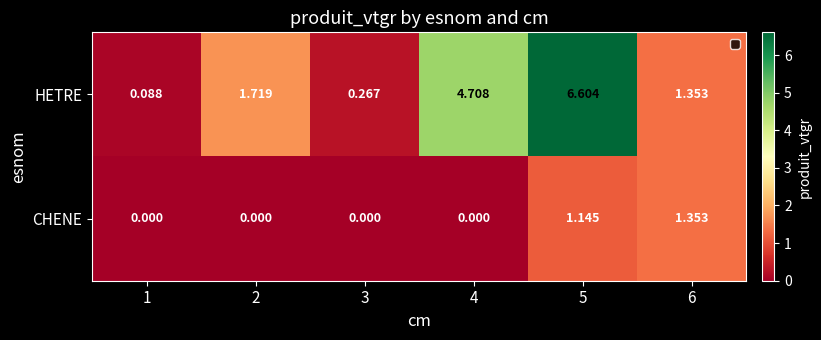

Is the value of CHENE at 6 greater than the value of HETRE at 5?

No